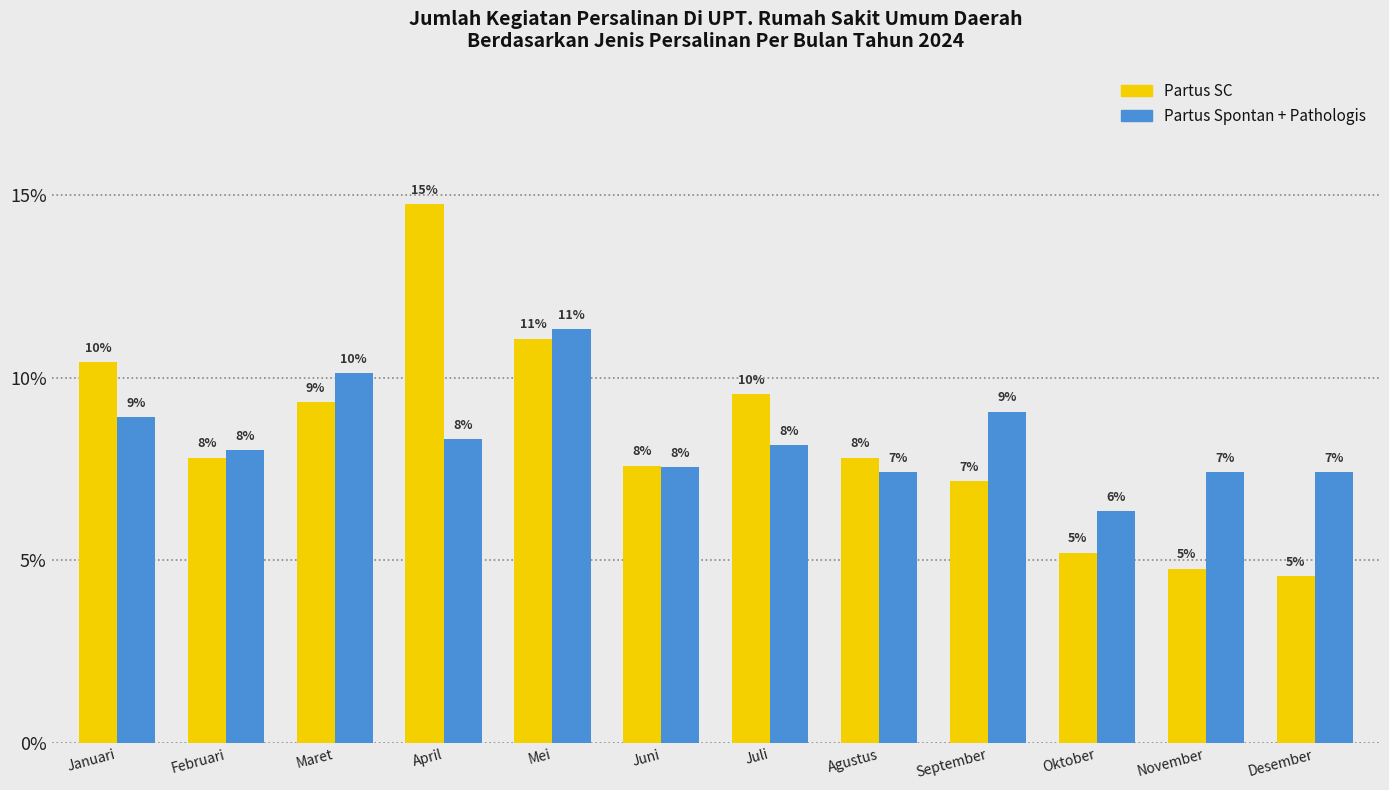

How many bars are there in total?

24